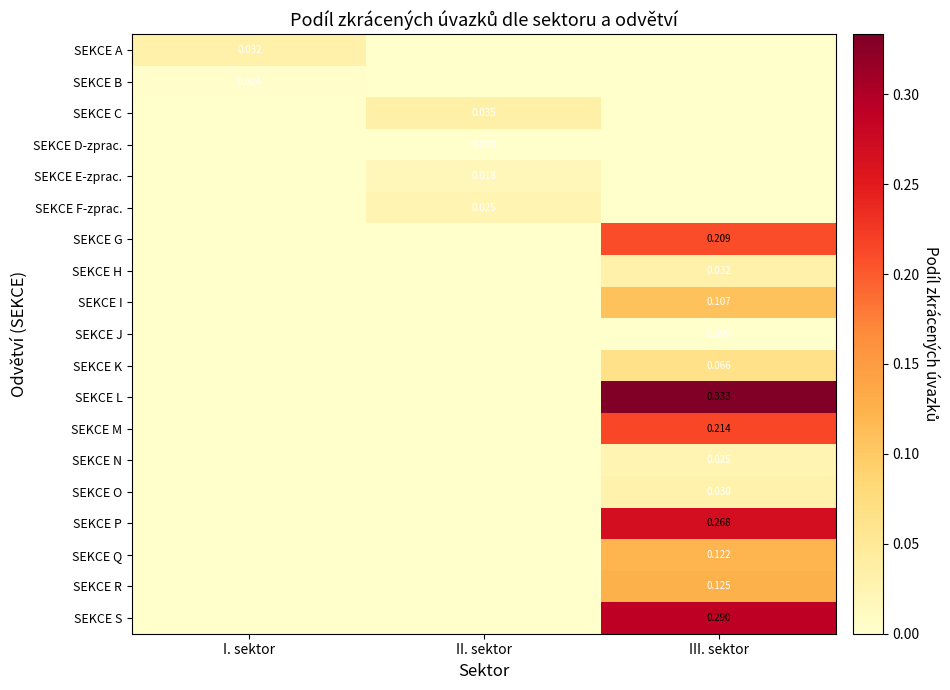

How many values in the SEKCE O series exceed 0?

1